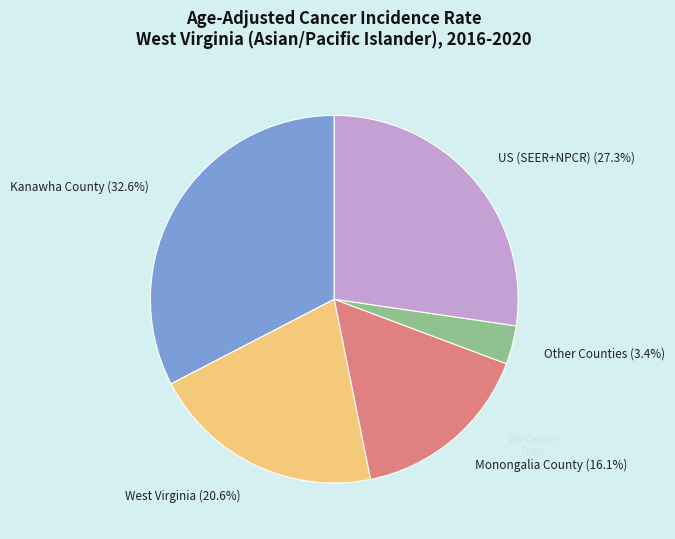

Does any single category account for the majority?

No